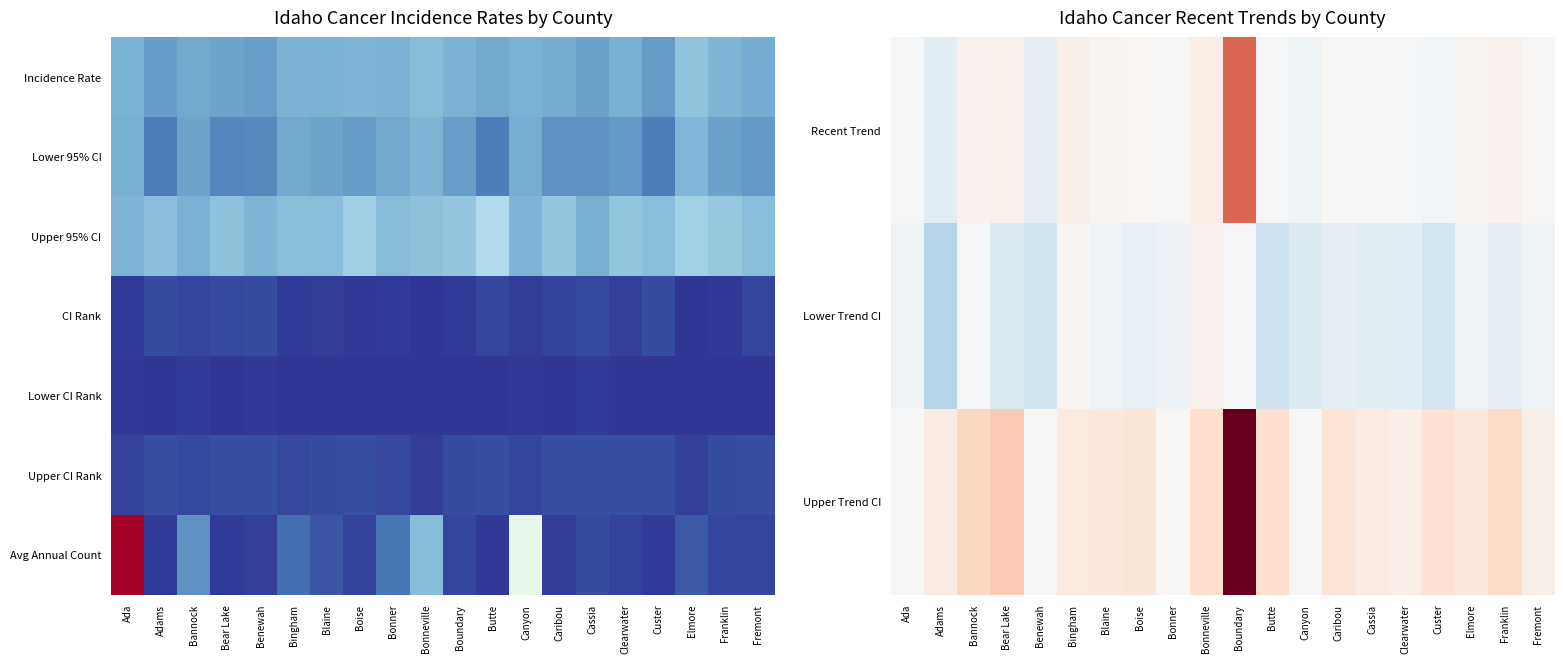

Is the value of Upper Trend CI at Cassia greater than the value of Lower Trend CI at Clearwater?

Yes